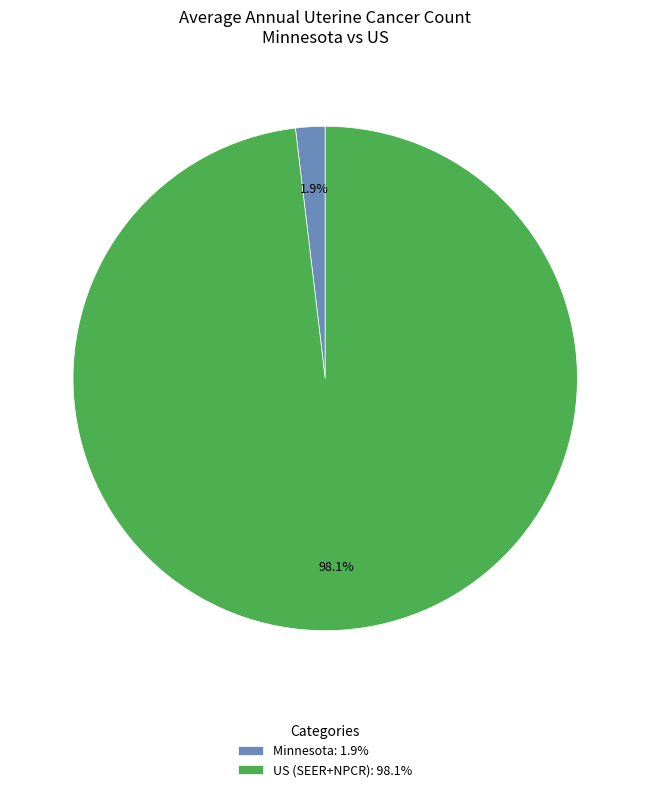

Which has a higher value, US (SEER+NPCR): 98.1% or Minnesota: 1.9%?

US (SEER+NPCR): 98.1%